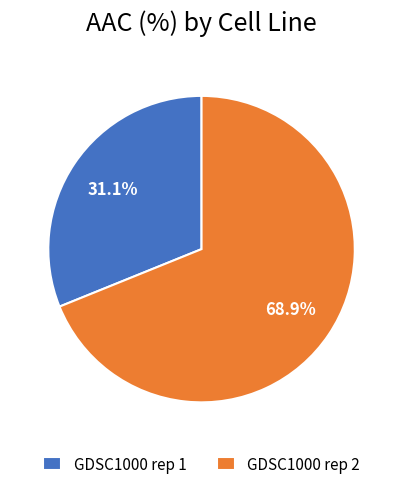

Is the sum of GDSC1000 rep 1 and GDSC1000 rep 2 greater than half?

Yes